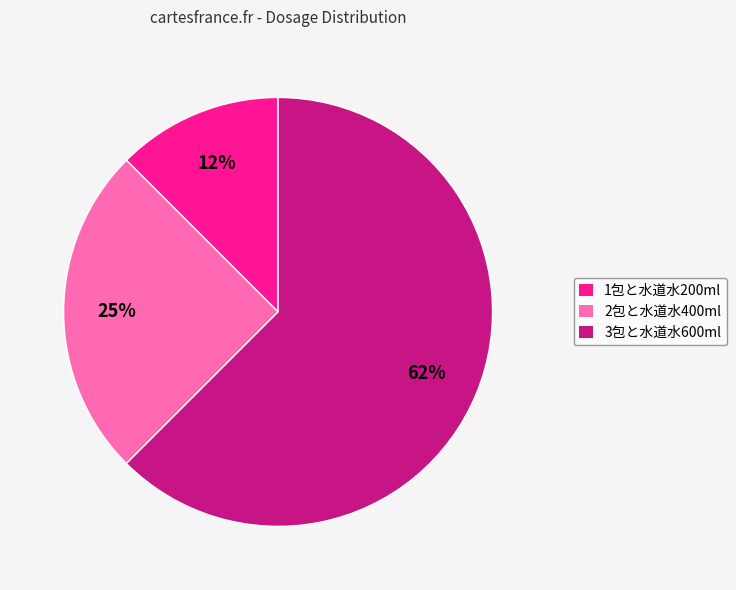

Is there any slice that represents more than half of the pie?

Yes